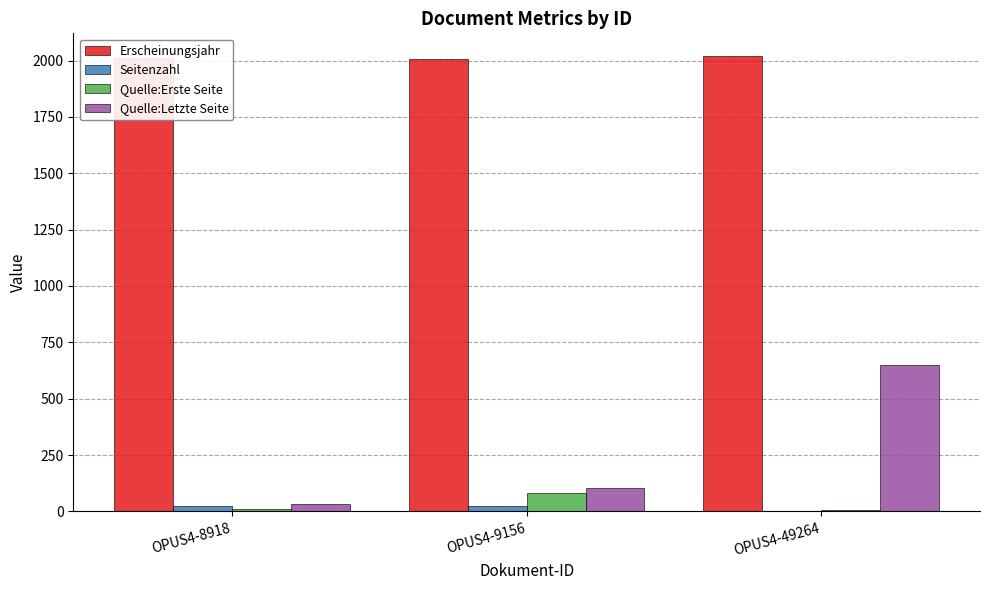

Which series changed the most between OPUS4-8918 and OPUS4-49264?

Quelle:Letzte Seite